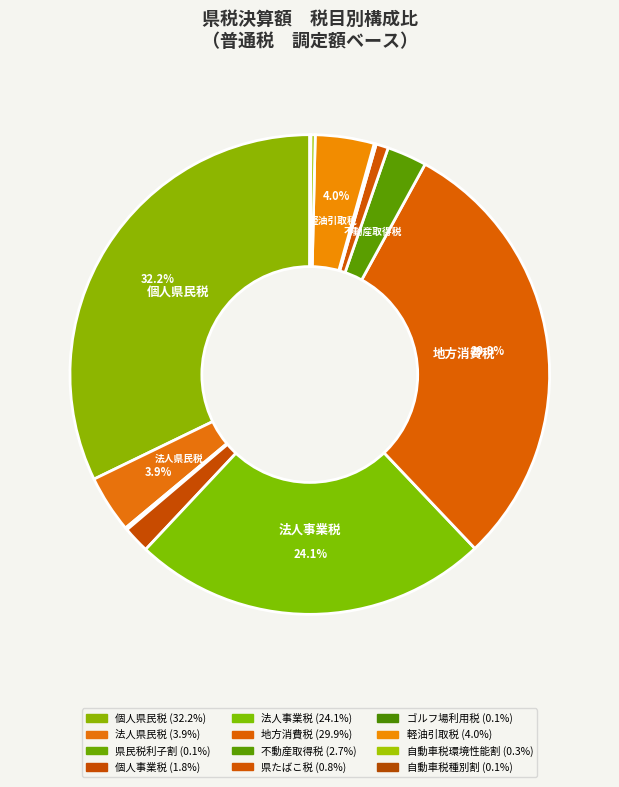

What is the smallest slice in the pie chart?

自動車税種別割